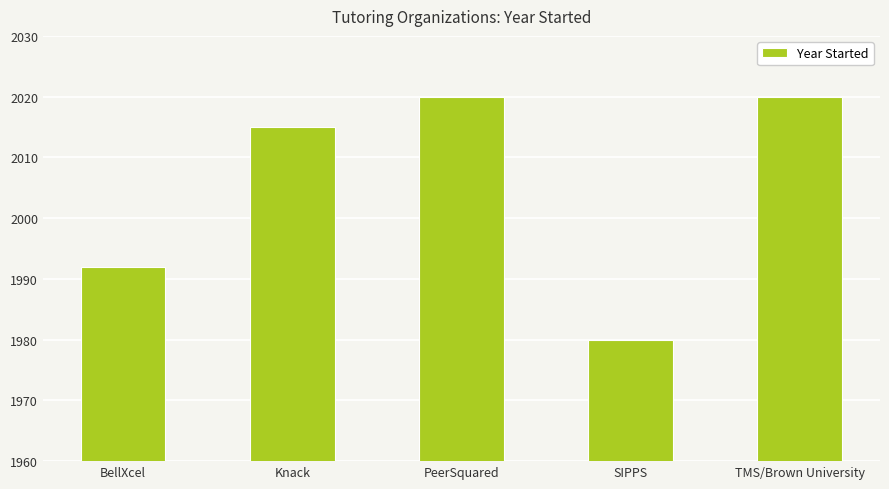

What is the minimum value shown in the chart?

1980